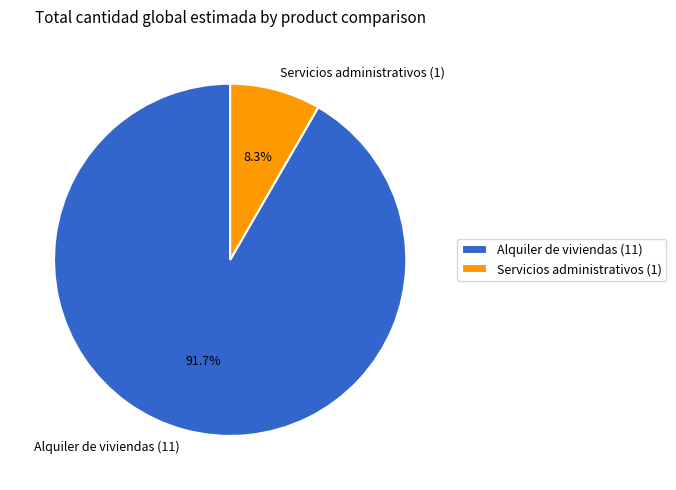

Which slice is the largest?

Alquiler de viviendas